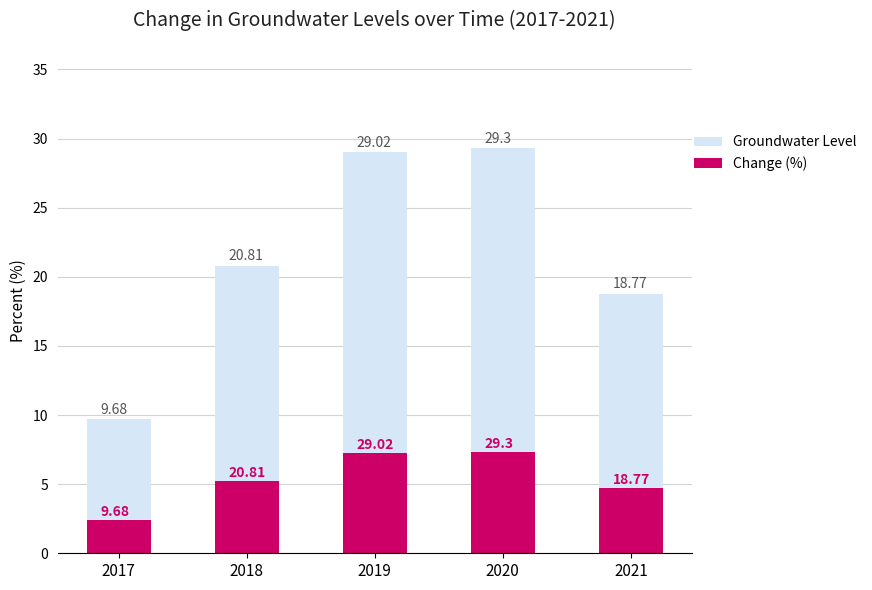

What is the value of the Groundwater Level bar at the 1st from the left?

9.7